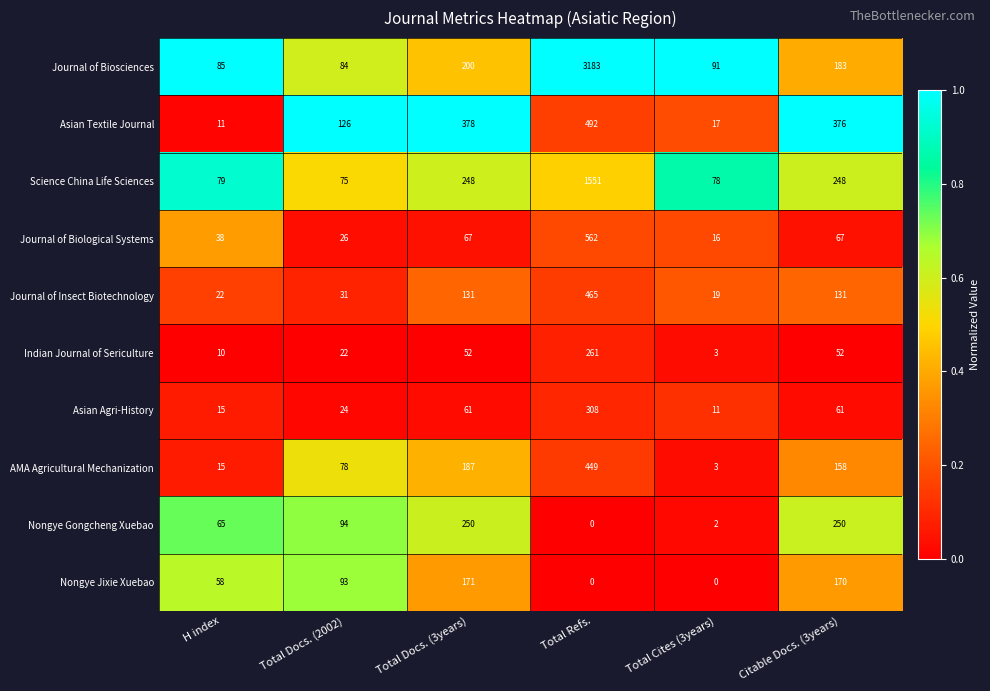

Which series has the largest total across all categories?

Journal of Biosciences